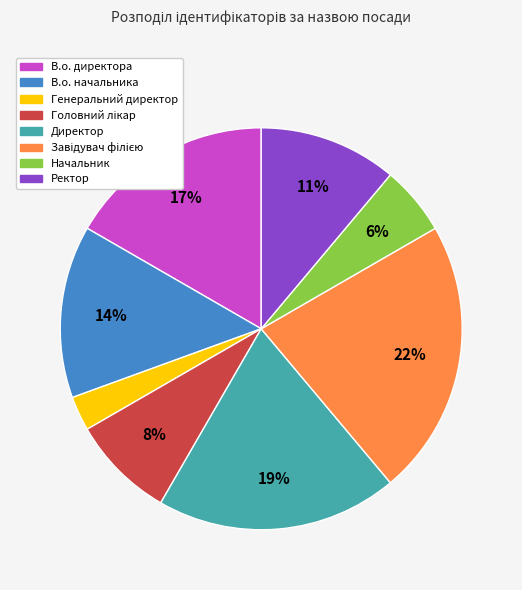

Combined, do В.о. директора and Ректор account for over 50%?

No